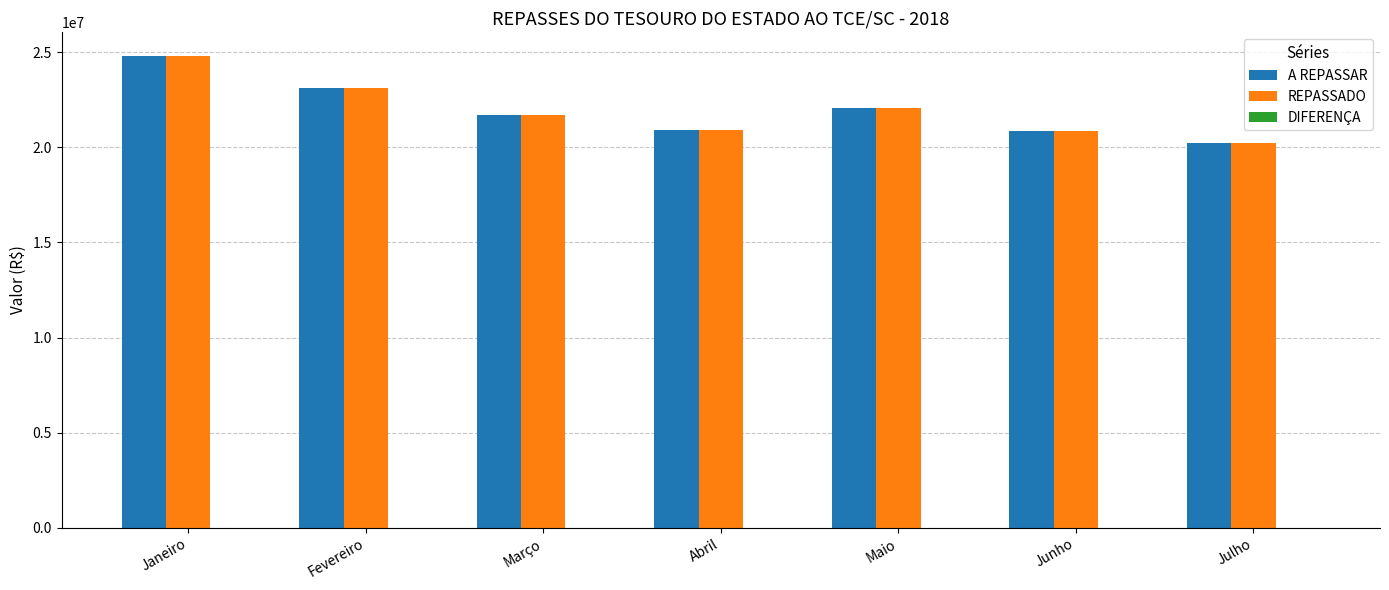

How many groups of bars are there?

7